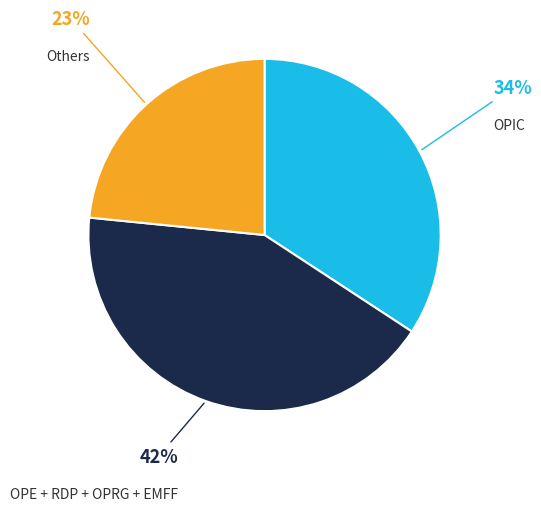

To the nearest percent, what is the difference between the largest and smallest slice percentages?

19%